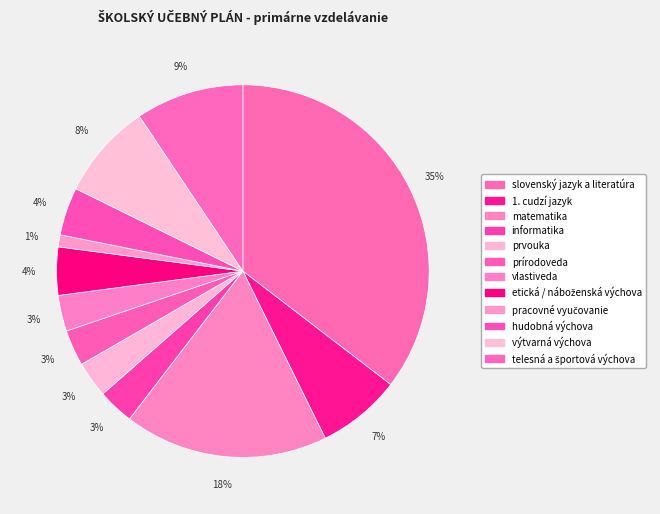

Rank the categories by value from highest to lowest.

slovenský jazyk a literatúra, matematika, telesná a športová výchova, výtvarná výchova, 1. cudzí jazyk, etická / náboženská výchova, hudobná výchova, informatika, prvouka, prírodoveda, vlastiveda, pracovné vyučovanie